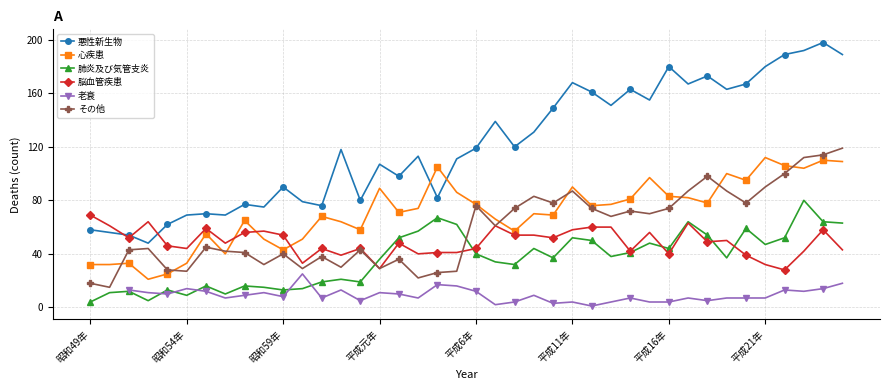

True or false: 悪性新生物 has more than 2 points higher than both neighbors.

True